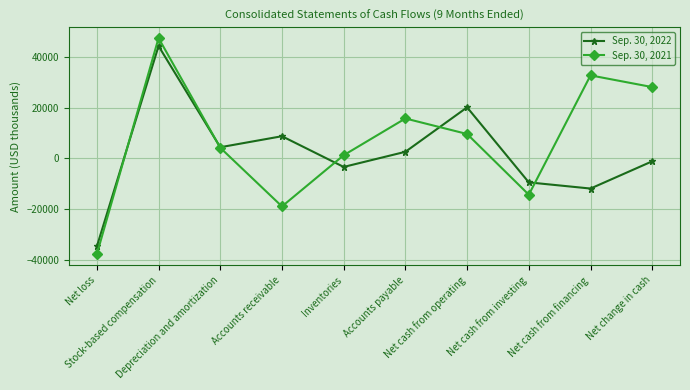

What is the spread (max minus min) of values at Stock-based compensation?

3153